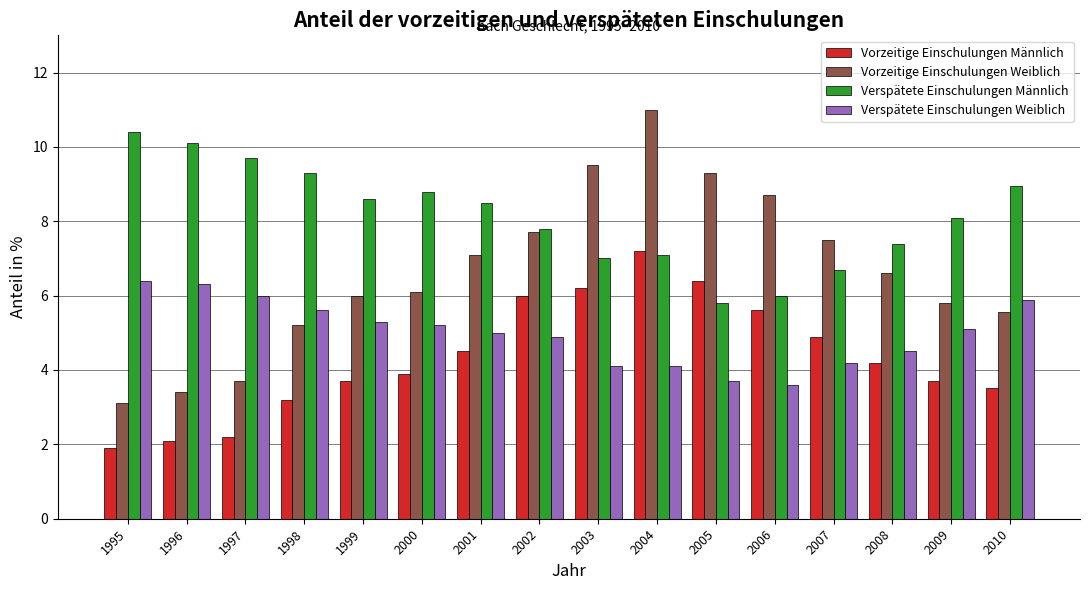

The value of Vorzeitige Einschulungen Männlich at 2002 is 6.0. True or false?

True